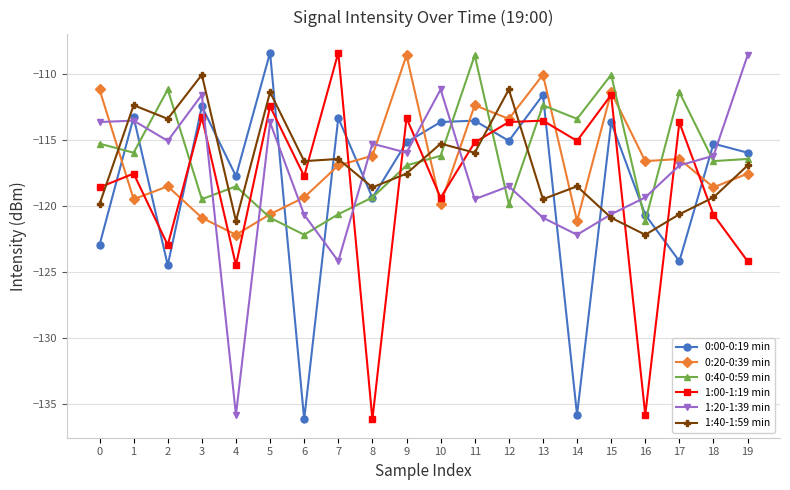

What is the difference between the second highest and second lowest values in the 1:00-1:19 min series?

24.2